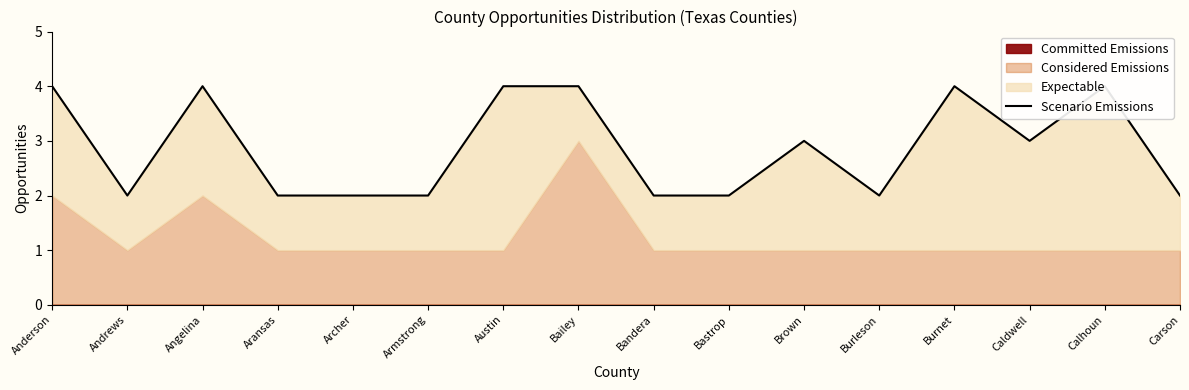

How many interior local valleys (lower than both neighbors) does the data have?

3